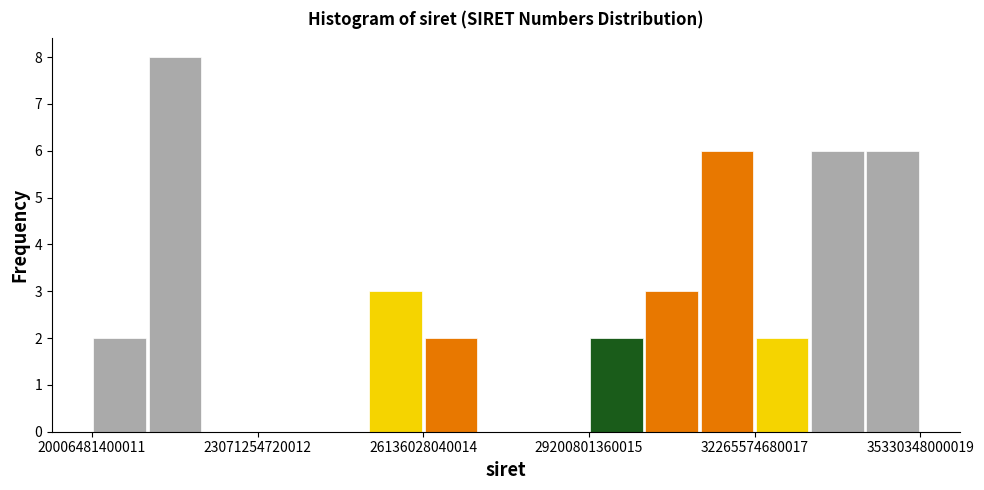

Read against the x-axis, roughly where is the centre of the tallest bar?

21500000000000